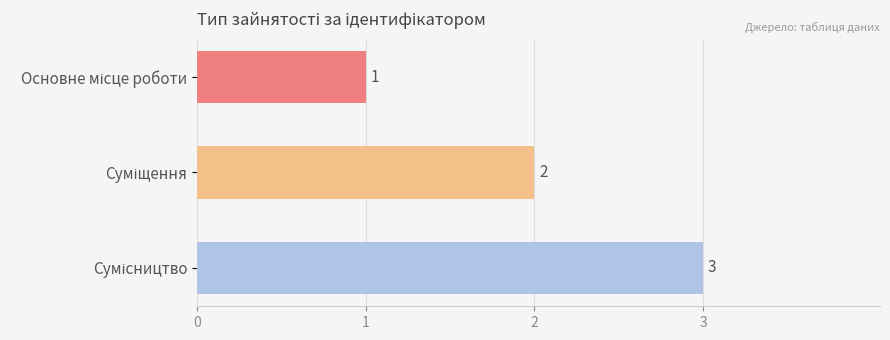

Count the values in the range 1 to 3.

3